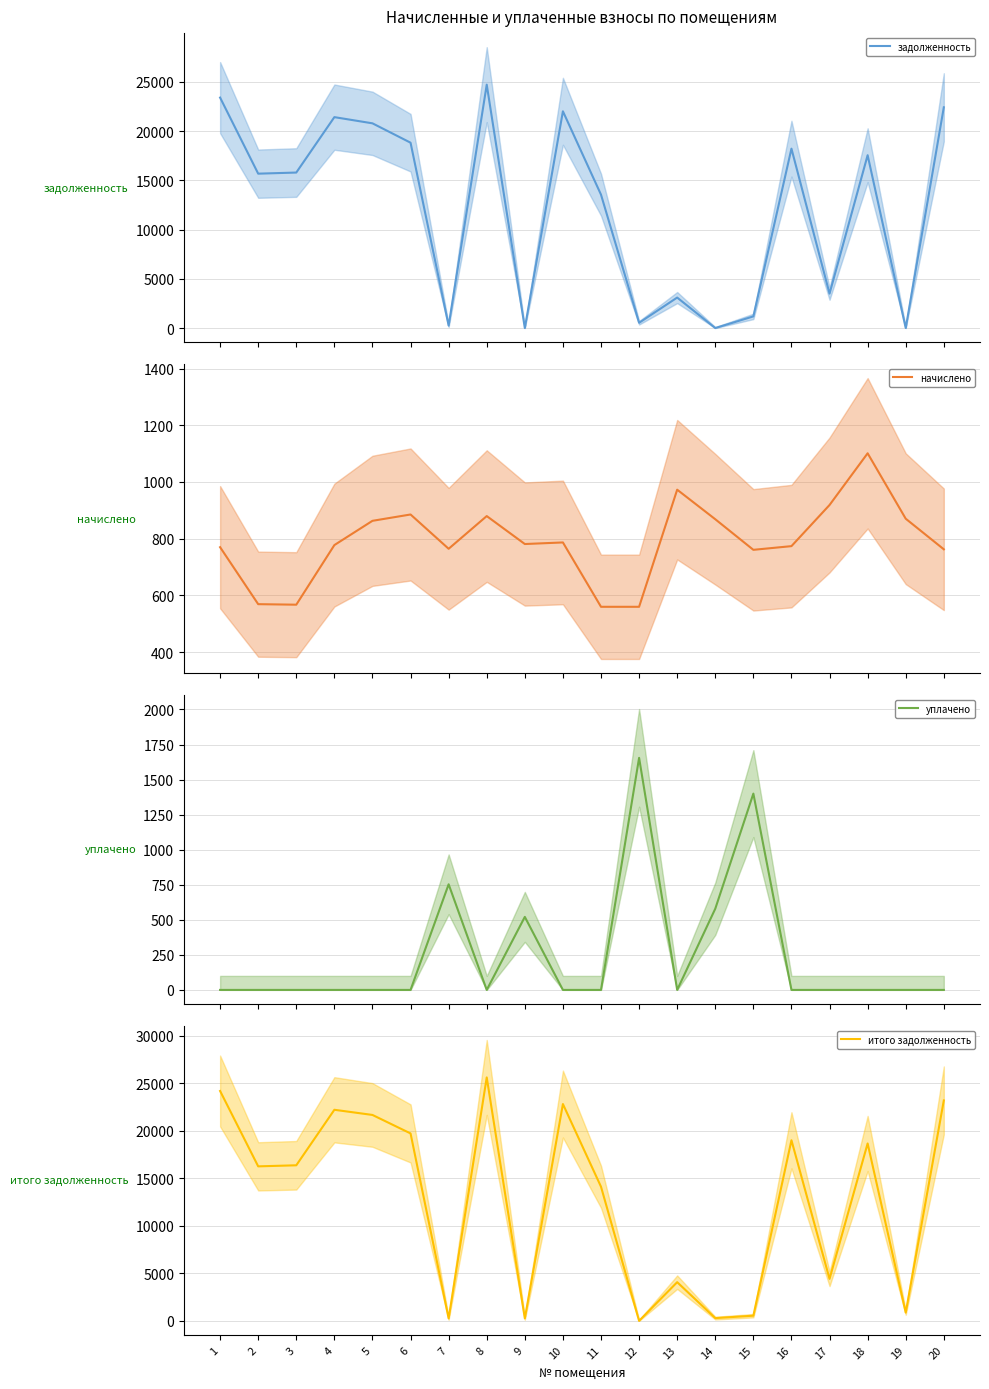

What is the value of the итого задолженность (mean) point at the 3rd from the left?

16360.8